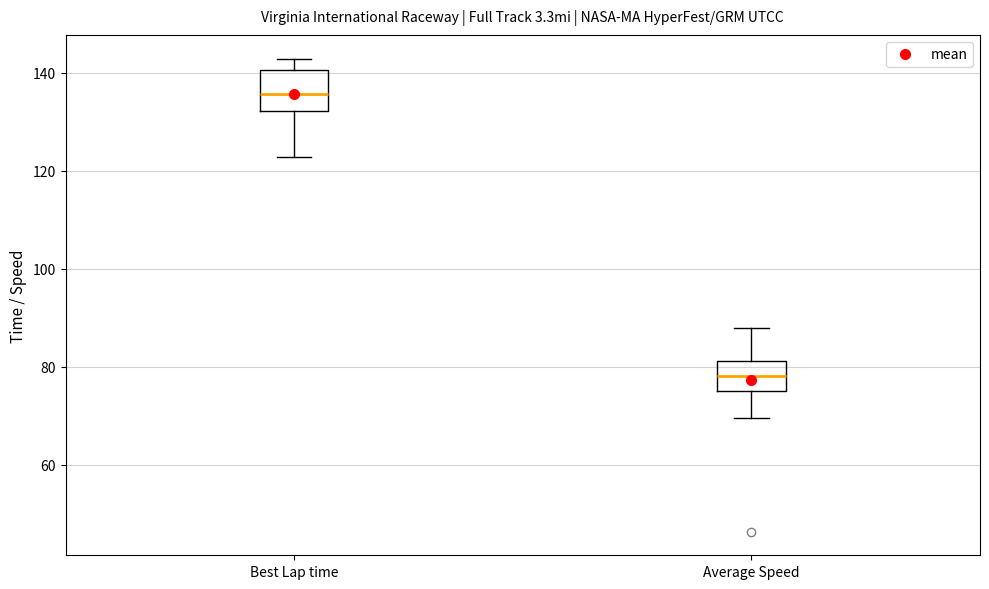

Where does the median line of the box for Best Lap time sit on the y-axis? The values are not printed on the chart, so give them approximately, as read against the axis.

136